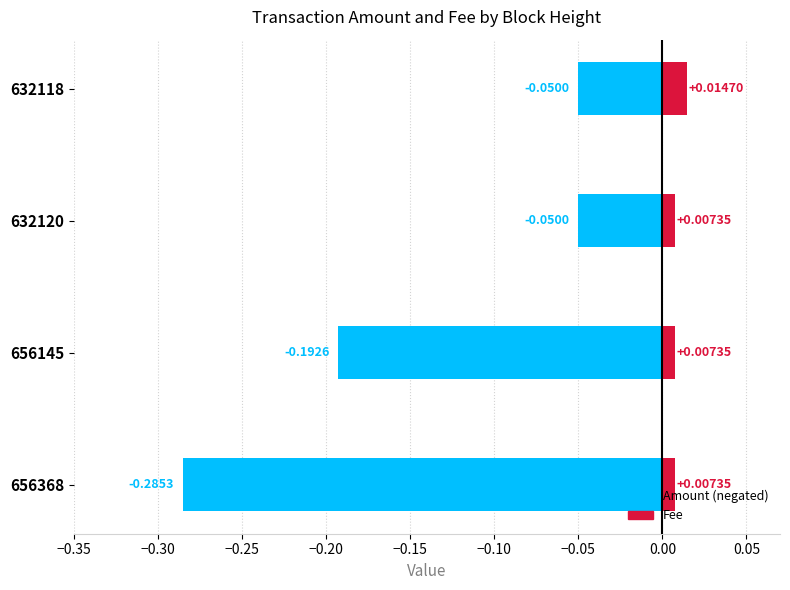

Is it true that Fee equals 0.0 at −0.30?

True